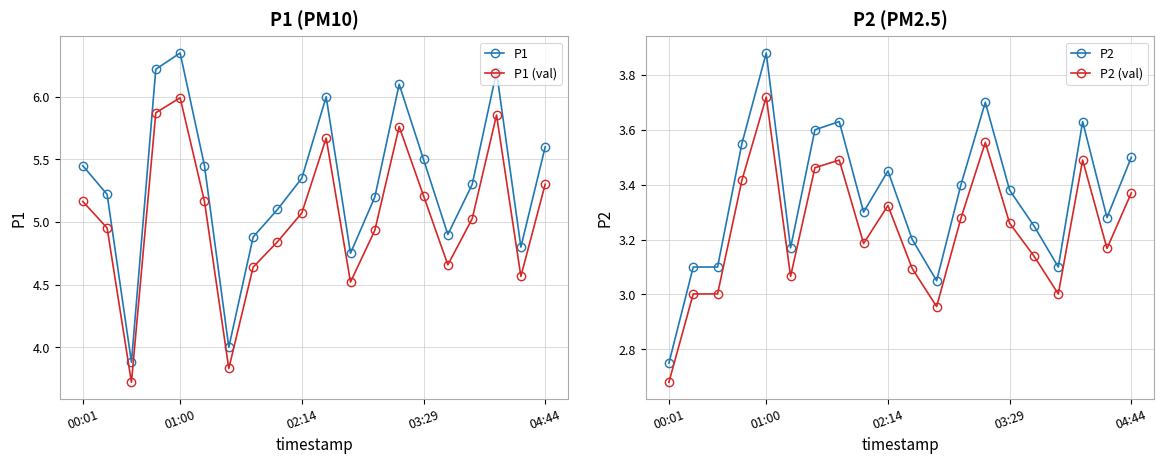

How many data points in P2 are less than 3?

1